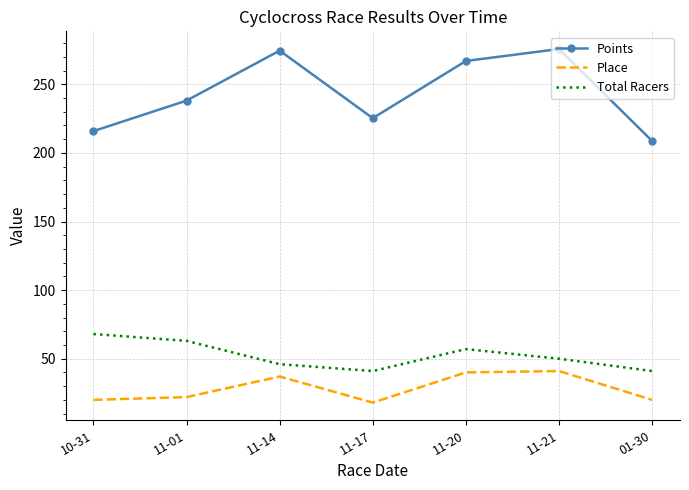

True or false: Total Racers has more than 1 points higher than both neighbors.

False